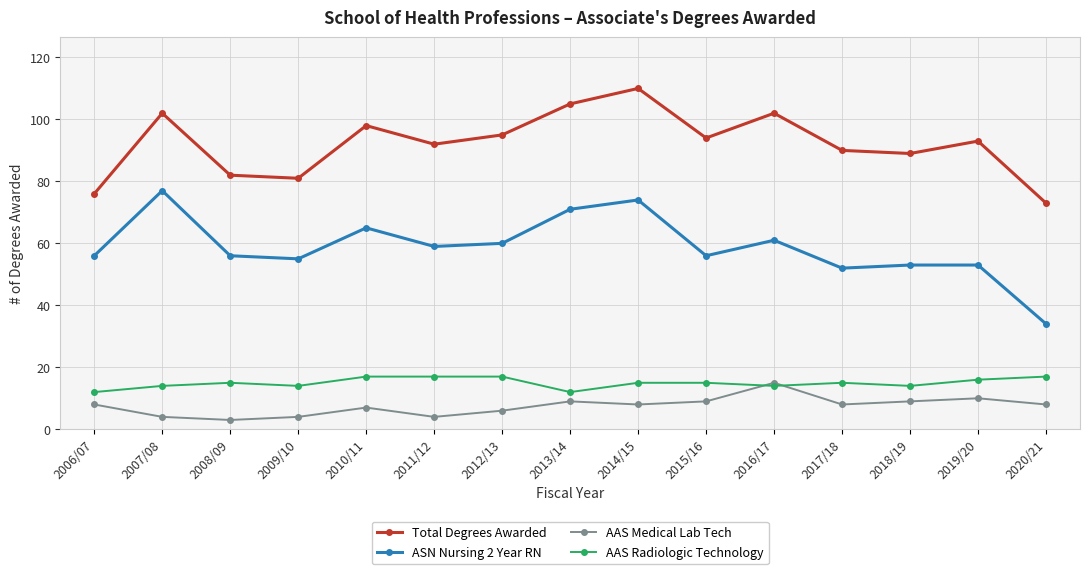

Which series has the largest range (max minus min)?

ASN Nursing 2 Year RN